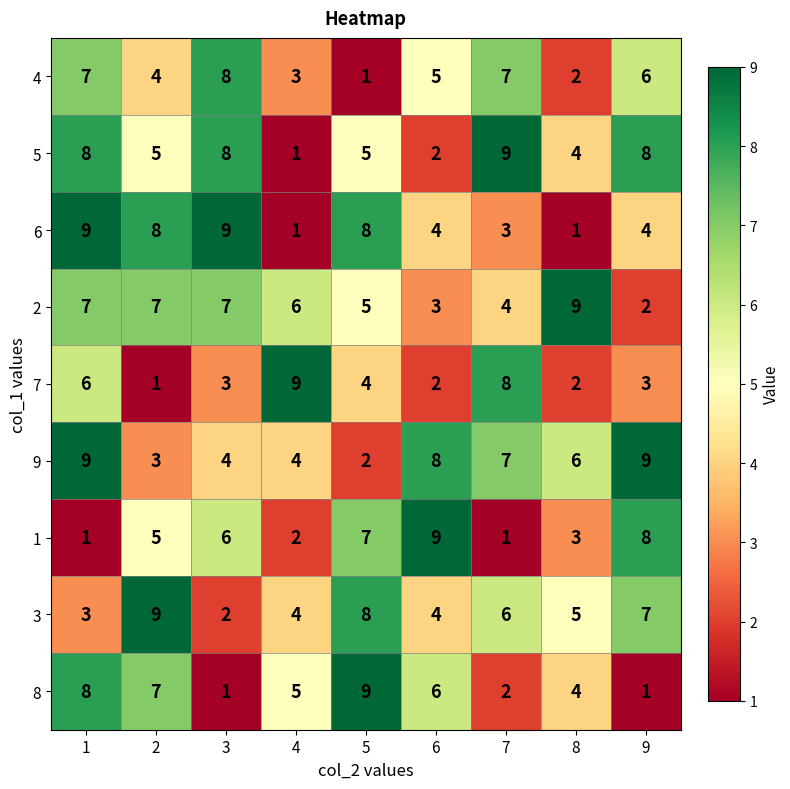

What is the difference between the highest and lowest values at 4?

8